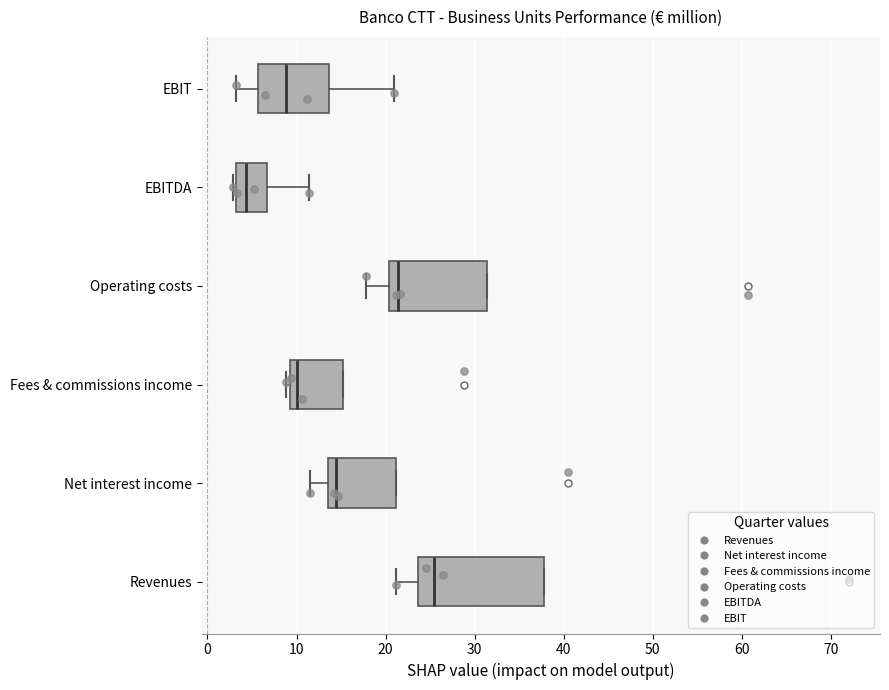

Where is the left edge of the box for EBIT on the x-axis? The values are not printed on the chart, so give them approximately, as read against the axis.

6